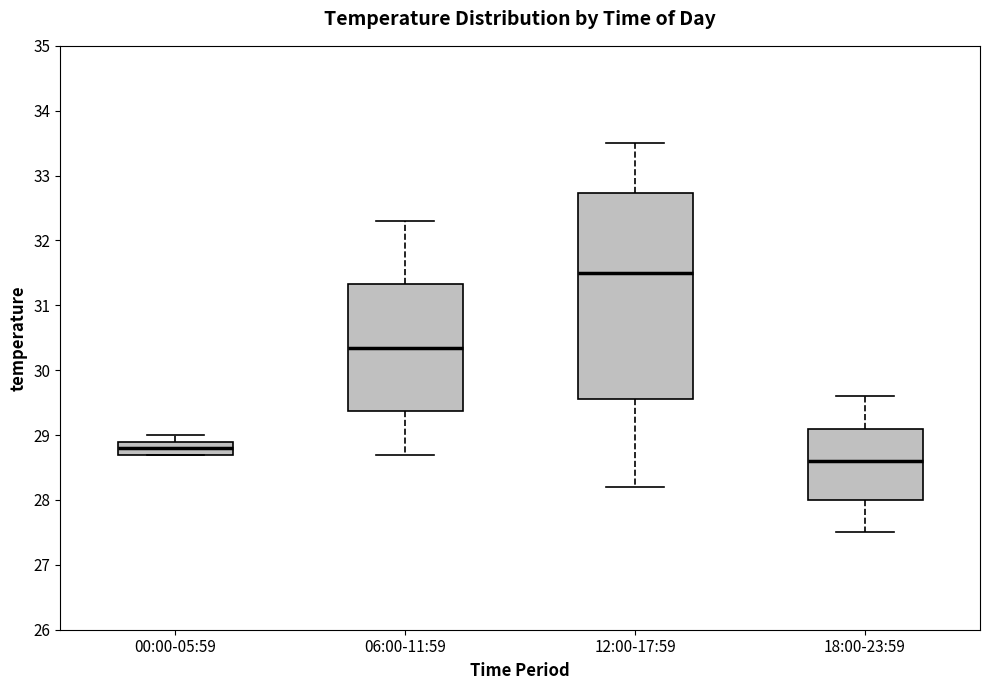

Where does the lower whisker of the box for 18:00-23:59 end on the y-axis? The values are not printed on the chart, so give them approximately, as read against the axis.

27.5